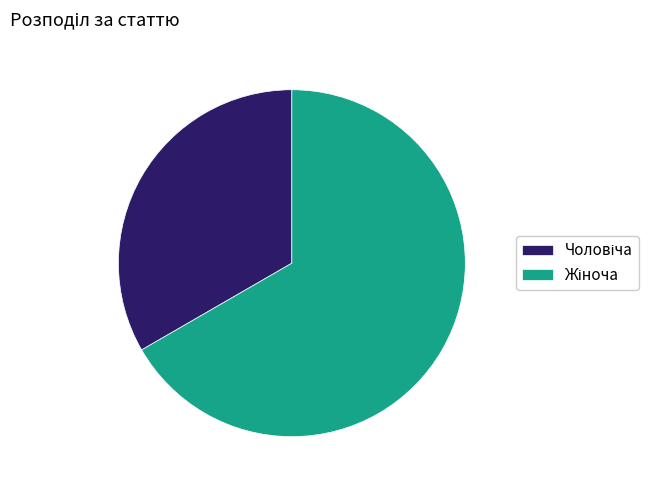

Is there any slice that represents more than half of the pie?

Yes